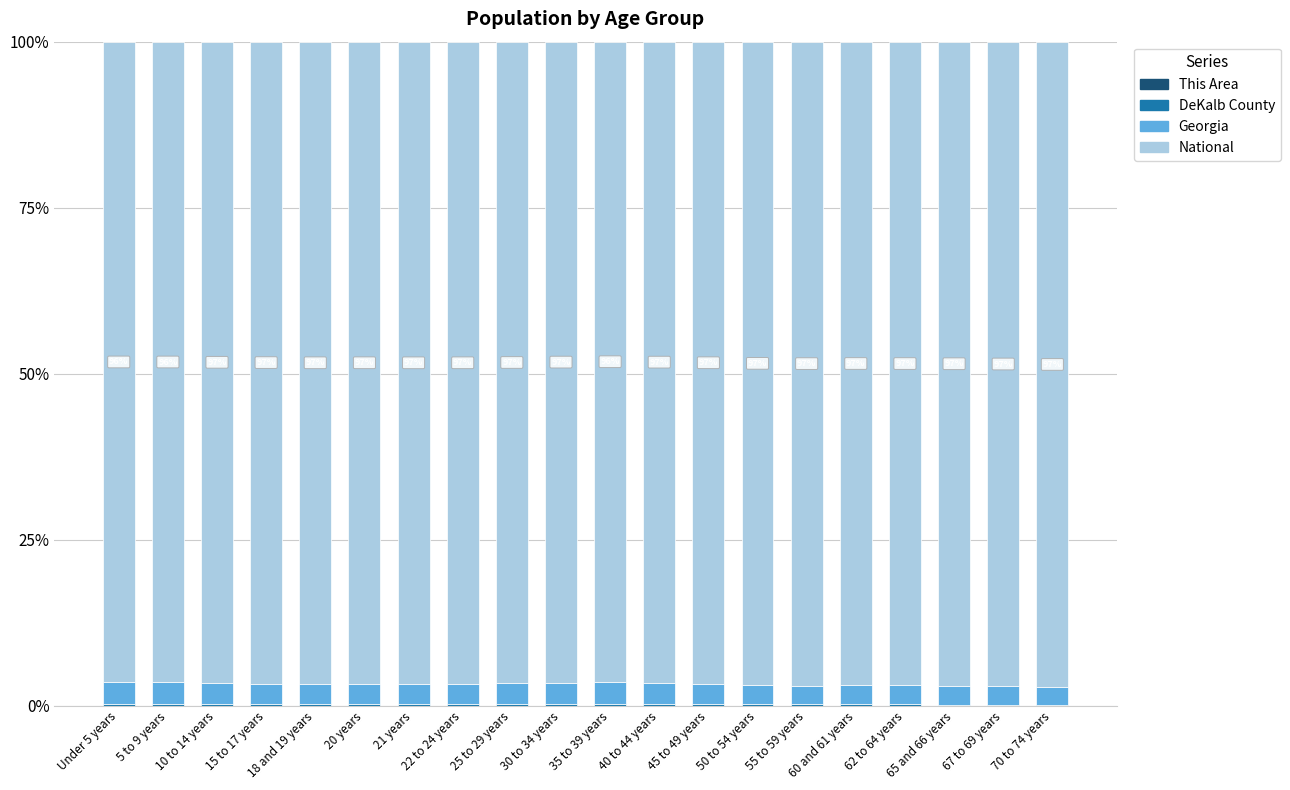

True or false: National has a value of 96.9 at 50 to 54 years.

True